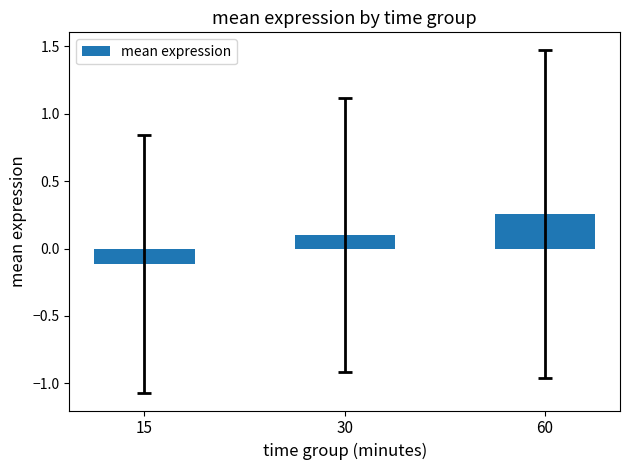

Count the values in the range 0 to 1.

2